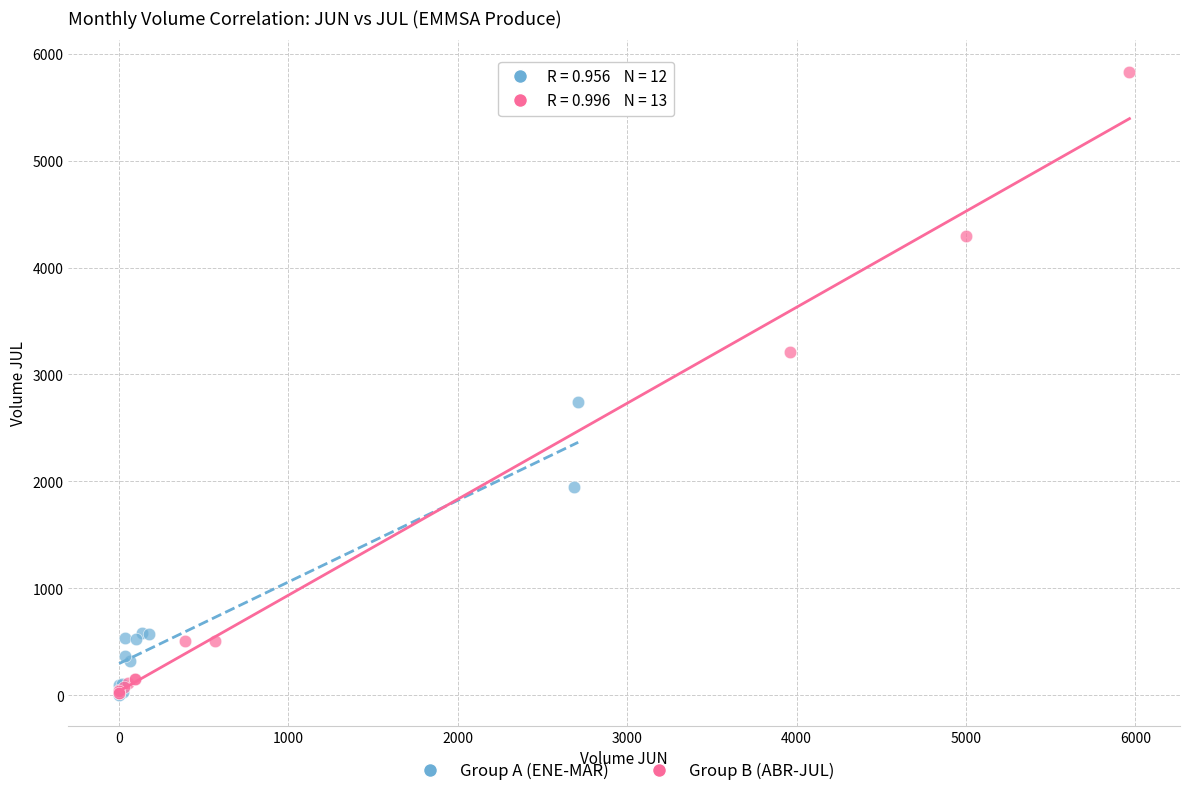

What are all the series names shown in the legend?

Group A (ENE-MAR), Group B (ABR-JUL)